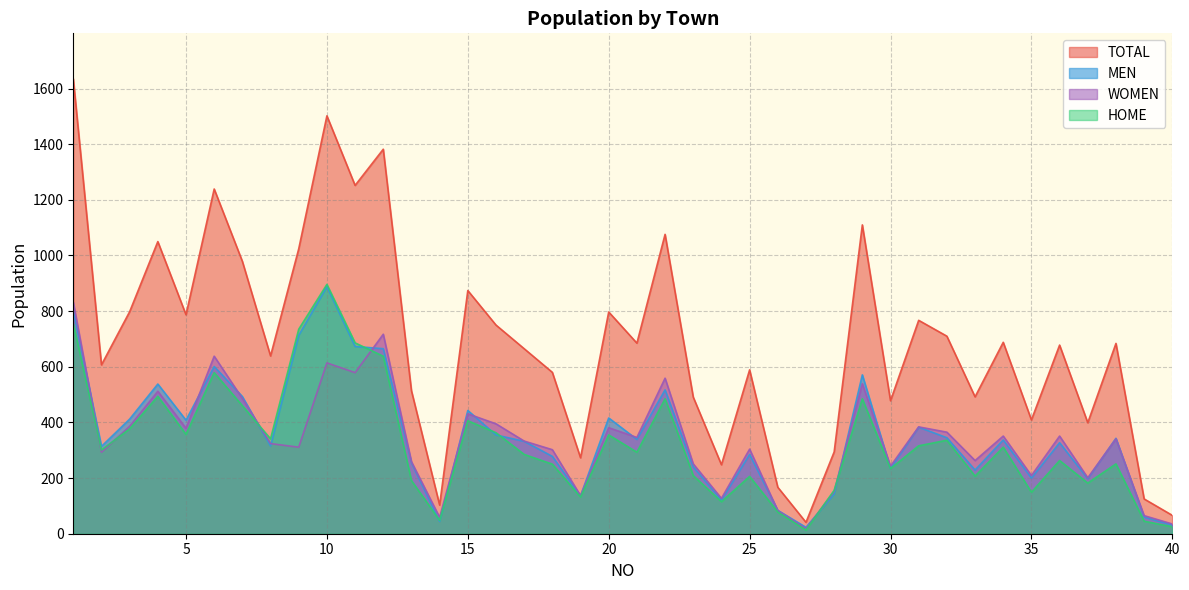

Which series has the widest spread of values?

TOTAL